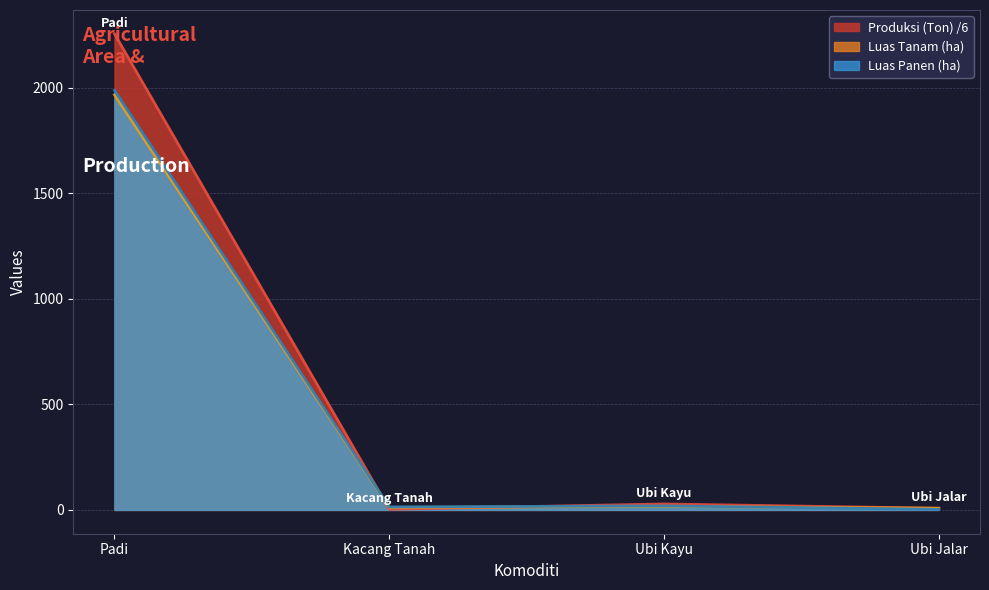

What is the difference between the maximum and minimum values in the Luas Tanam (ha) series?

1959.0